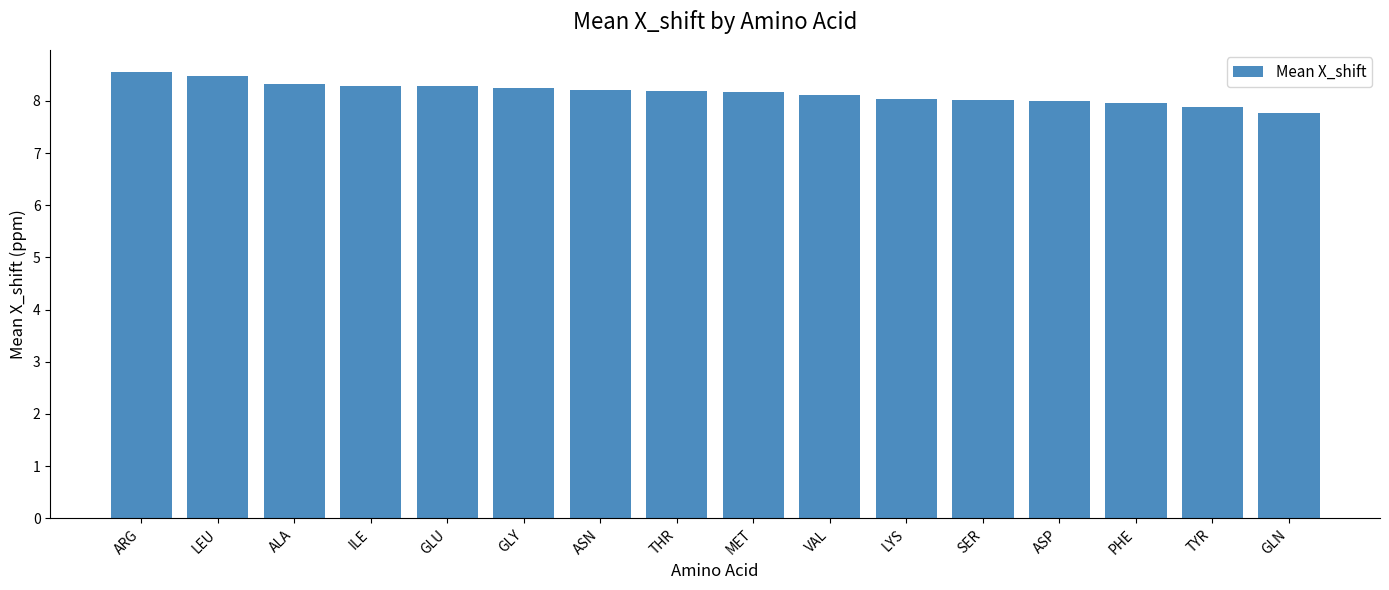

What is the sum of the values at THR and ASP?

16.2